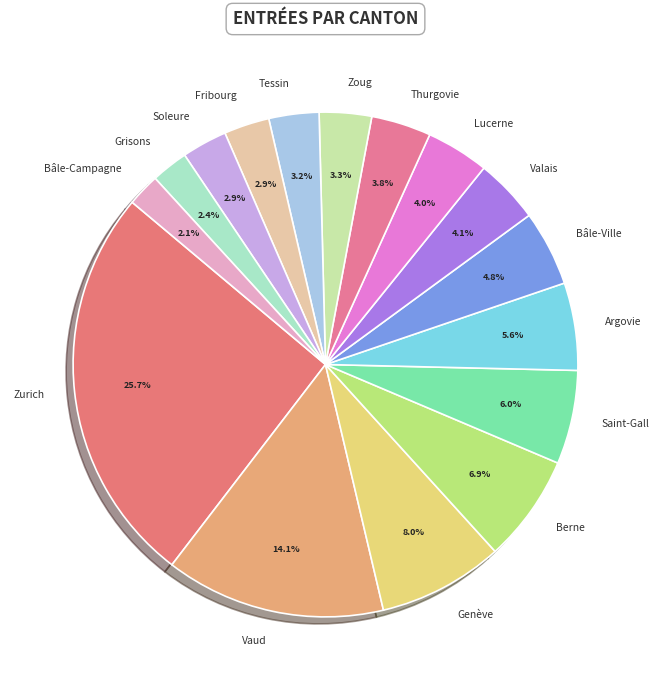

Is Soleure the majority of the pie?

No